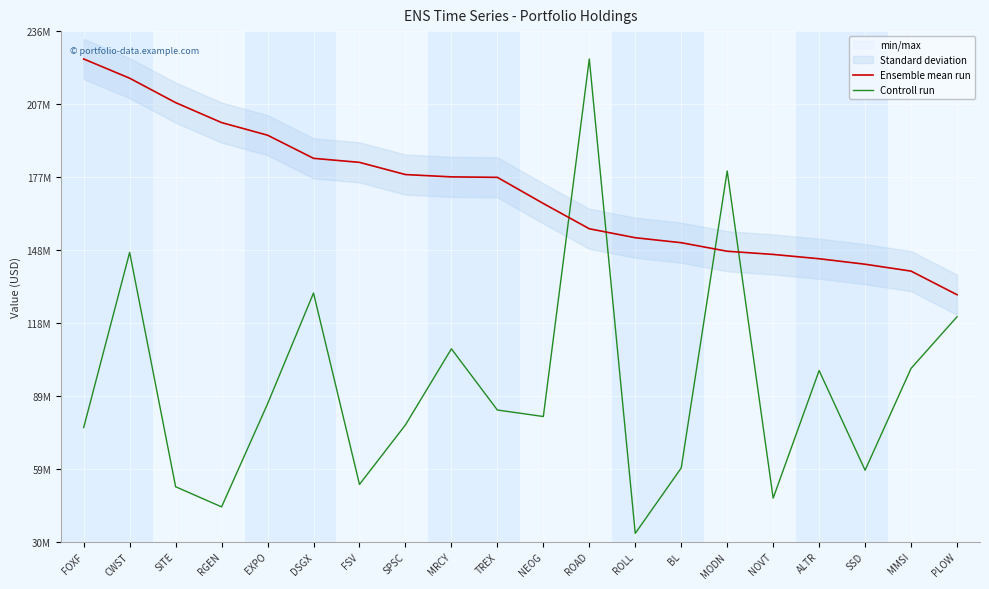

Reading left to right, what are all the values shown in this chart?

Ensemble mean run: FOXF=225486000.0	CWST=217694000.0	SITE=207813000.0	RGEN=199731000.0	EXPO=194629000.0	DSGX=185262000.0	FSV=183628000.0	SPSC=178693000.0	MRCY=177753000.0	TREX=177565000.0	NEOG=166978000.0	ROAD=156744000.0	ROLL=153120000.0	BL=151102000.0	MODN=147648000.0	NOVT=146359000.0	ALTR=144614000.0	SSD=142391000.0	MMSI=139606000.0	PLOW=130053000.0
Controll run: FOXF=76281698.6	CWST=147199039.7	SITE=52317680.8	RGEN=44160803.7	EXPO=85849106.2	DSGX=130739697.8	FSV=53263550.8	SPSC=77343583.3	MRCY=108147395.6	TREX=83378926.1	NEOG=80745061.8	ROAD=225486000.0	ROLL=33448938.5	BL=59917008.1	MODN=180146308.2	NOVT=47699960.9	ALTR=99346828.3	SSD=59005052.7	MMSI=100215240.6	PLOW=121131541.0